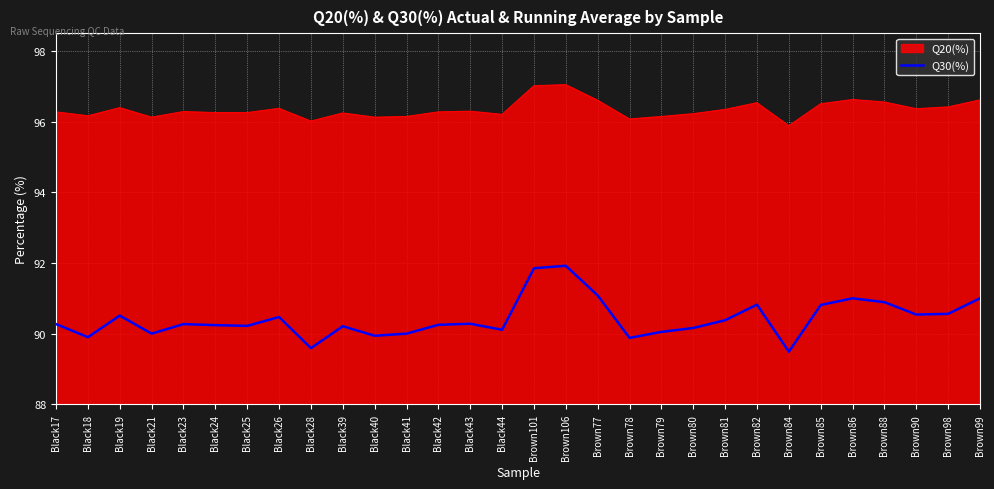

What is the difference between the maximum and minimum values in the Q20(%) series?

1.2